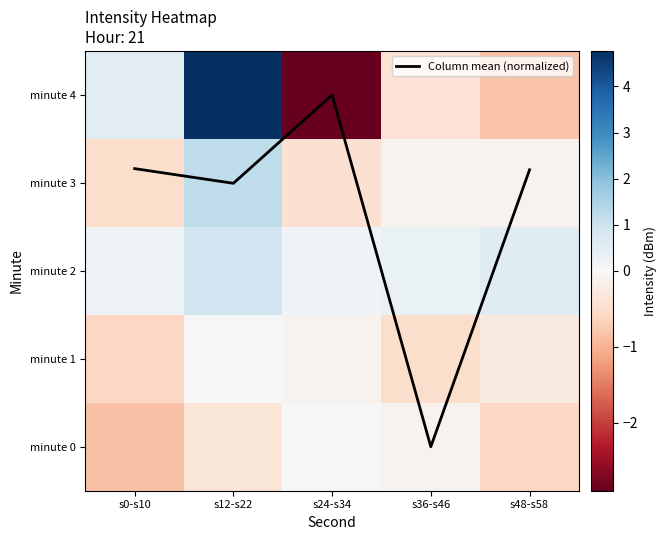

At s12-s22, list the series in order from largest to smallest.

minute 4, minute 3, Column mean (normalized), minute 2, minute 1, minute 0